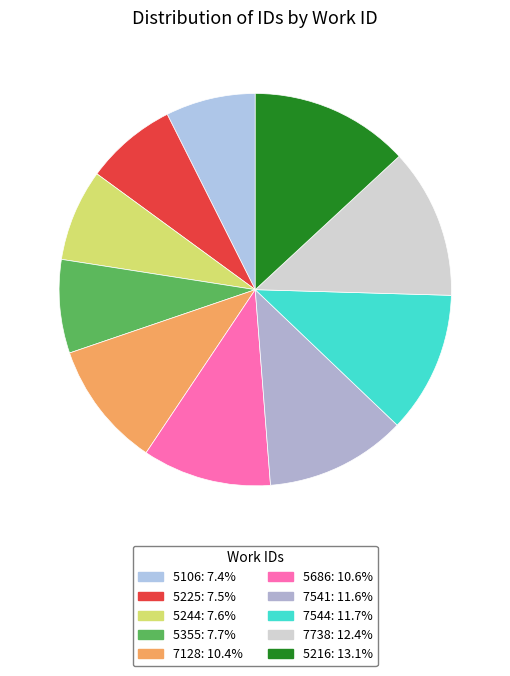

Is it true that 5216 is 28% of the pie?

False